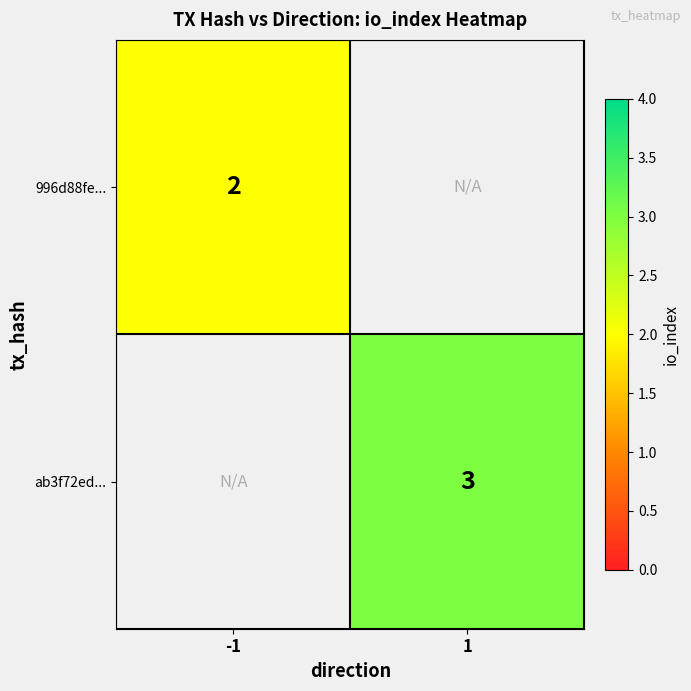

Is it true that ab3f72ed... equals 5 at 1?

False